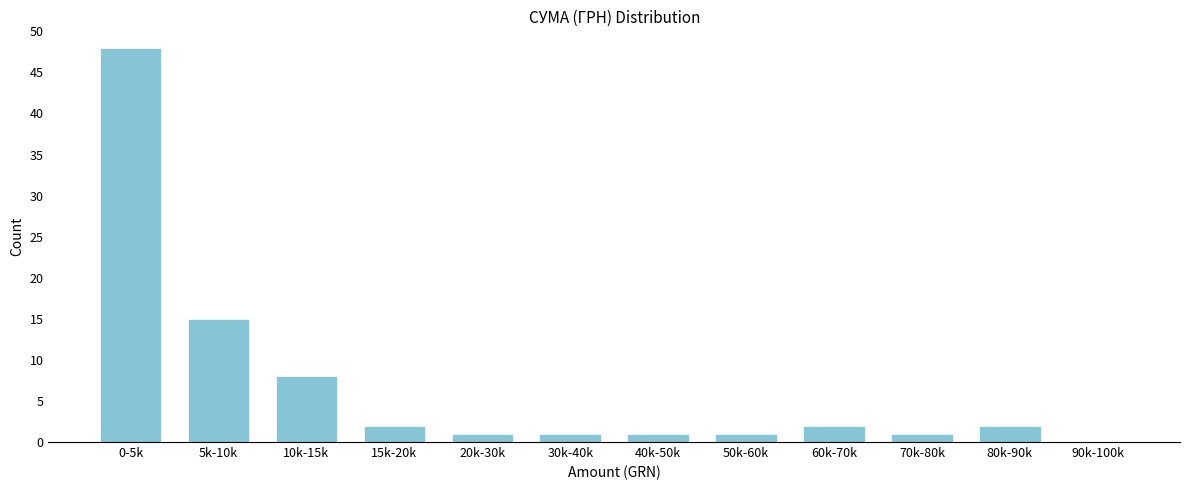

Reading left to right, extract all data points from this chart.

0-5k=48	5k-10k=15	10k-15k=8	15k-20k=2	20k-30k=1	30k-40k=1	40k-50k=1	50k-60k=1	60k-70k=2	70k-80k=1	80k-90k=2	90k-100k=0